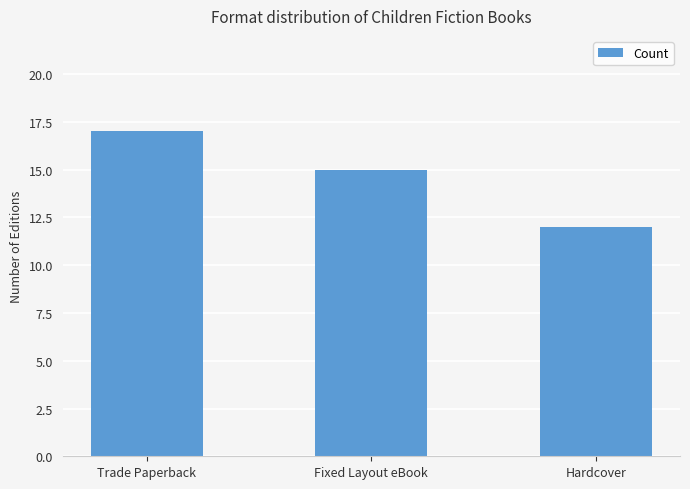

Does the chart contain any negative values?

No